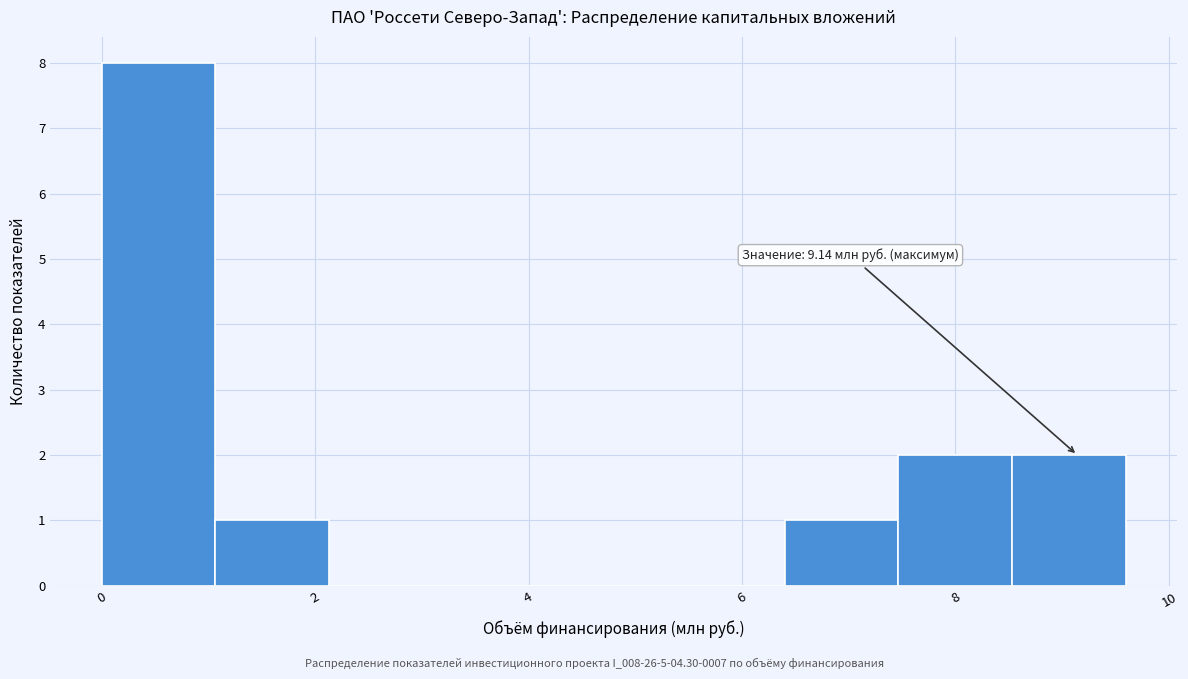

Over which range of the x-axis is the bar tallest?

0.0 to 1.0